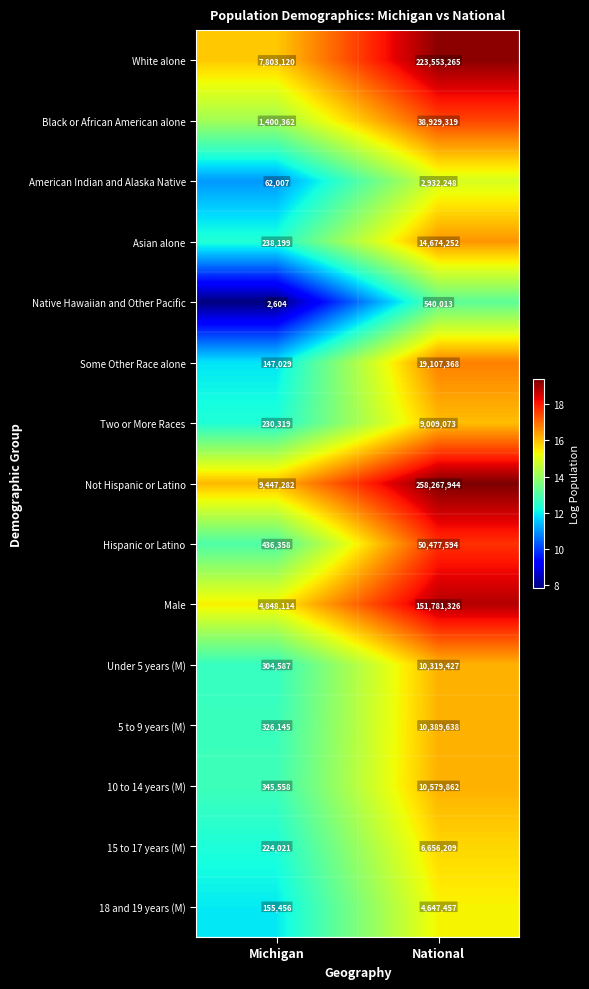

Reading left to right, transcribe all the data shown in this chart.

White alone: 7803120	223553265
Black or African American alone: 1400362	38929319
American Indian and Alaska Native: 62007	2932248
Asian alone: 238199	14674252
Native Hawaiian and Other Pacific: 2604	540013
Some Other Race alone: 147029	19107368
Two or More Races: 230319	9009073
Not Hispanic or Latino: 9447282	258267944
Hispanic or Latino: 436358	50477594
Male: 4848114	151781326
Under 5 years (M): 304587	10319427
5 to 9 years (M): 326145	10389638
10 to 14 years (M): 345558	10579862
15 to 17 years (M): 224021	6656209
18 and 19 years (M): 155456	4647457